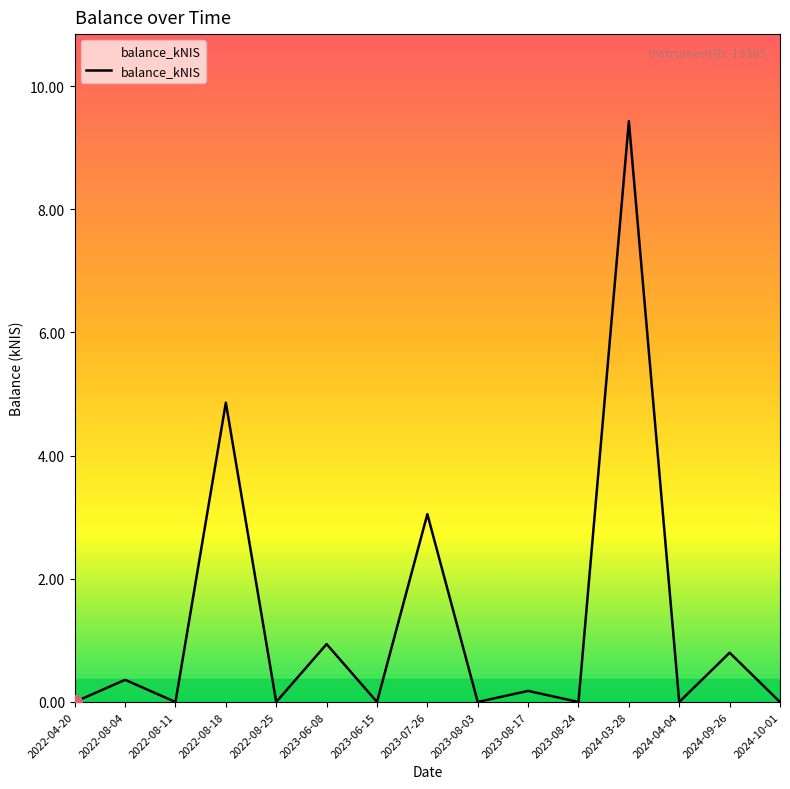

True or false: the data shows 0.0 at 2023-08-24.

True